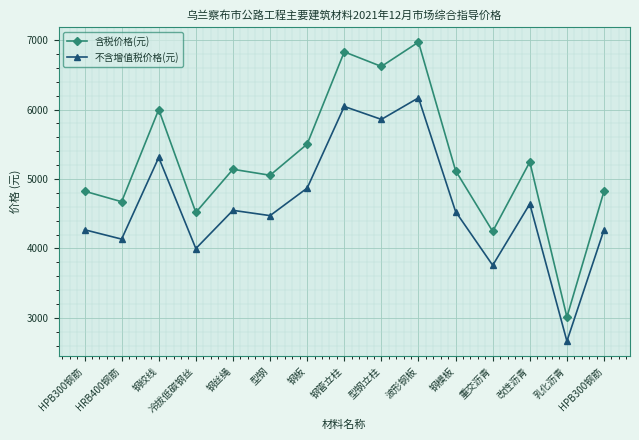

What is the difference between the maximum and minimum values in the 不含增值税价格(元) series?

3502